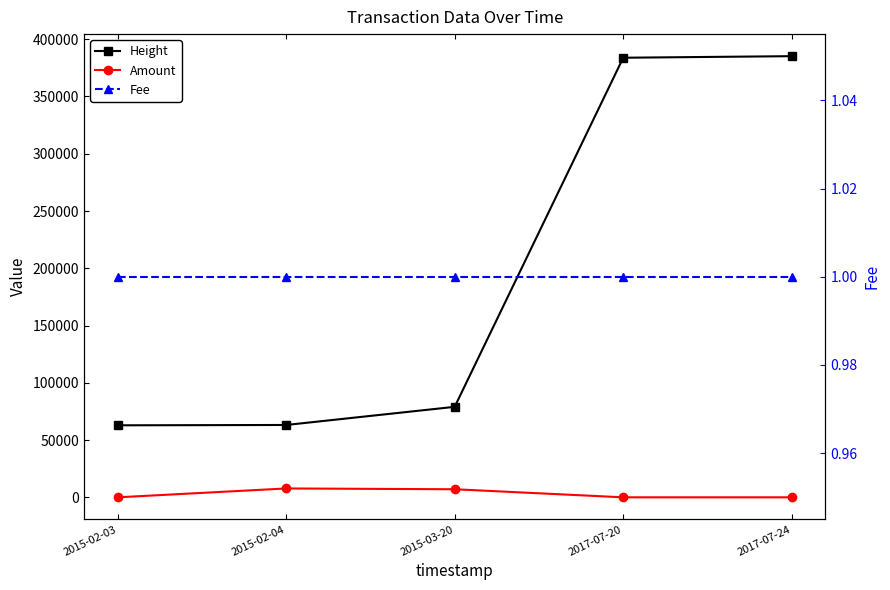

At how many categories does at least one series exceed 78407?

3